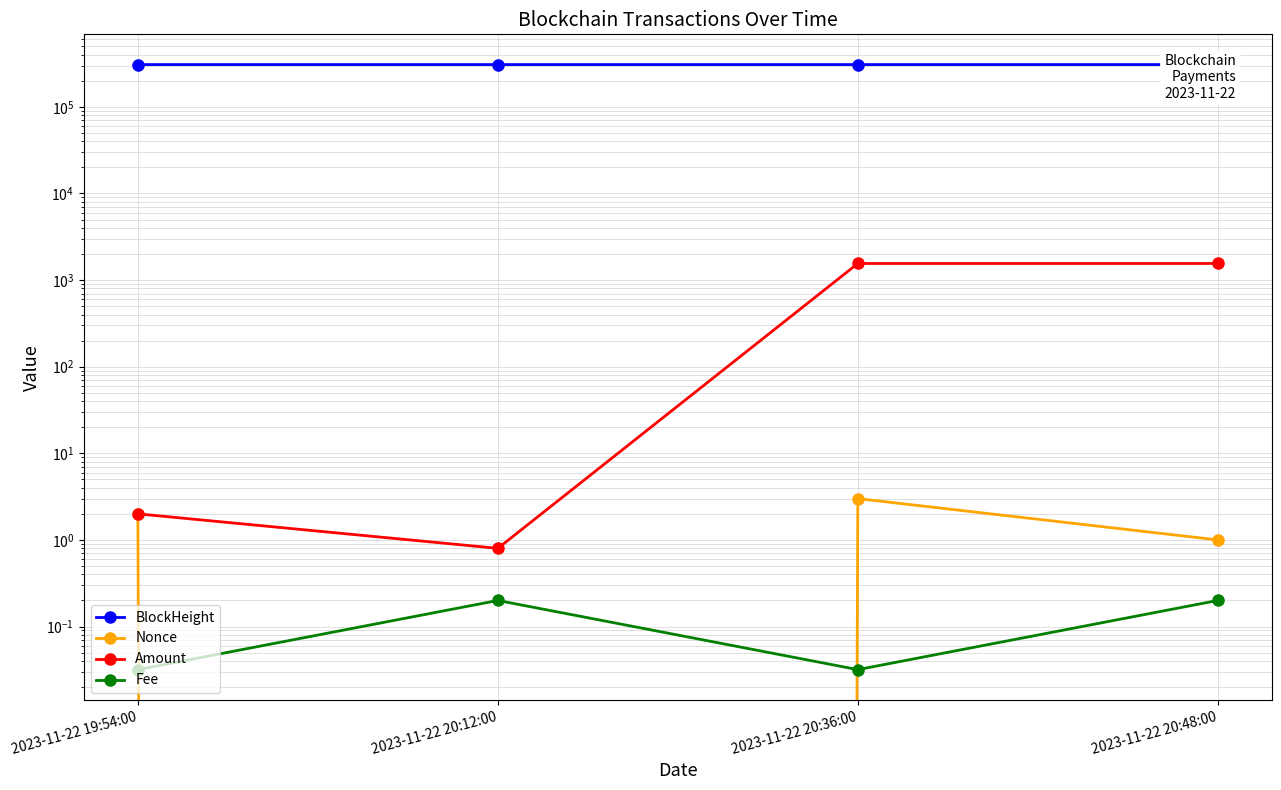

Is the value of BlockHeight at 2023-11-22 19:54:00 greater than the value of Fee at 2023-11-22 20:12:00?

Yes